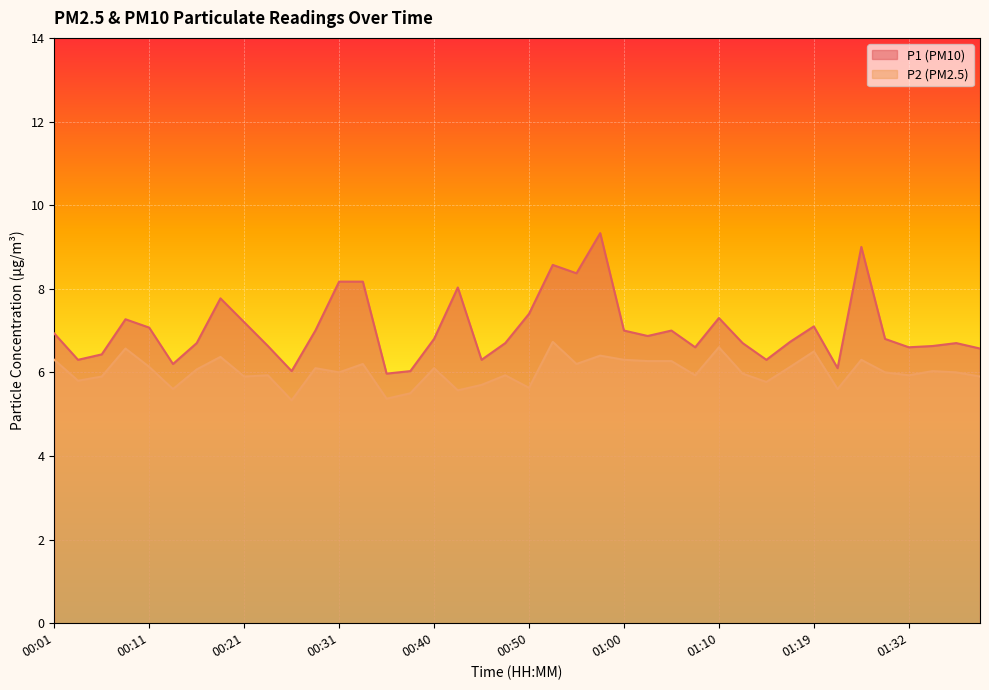

Which series has the largest total across all categories?

P1